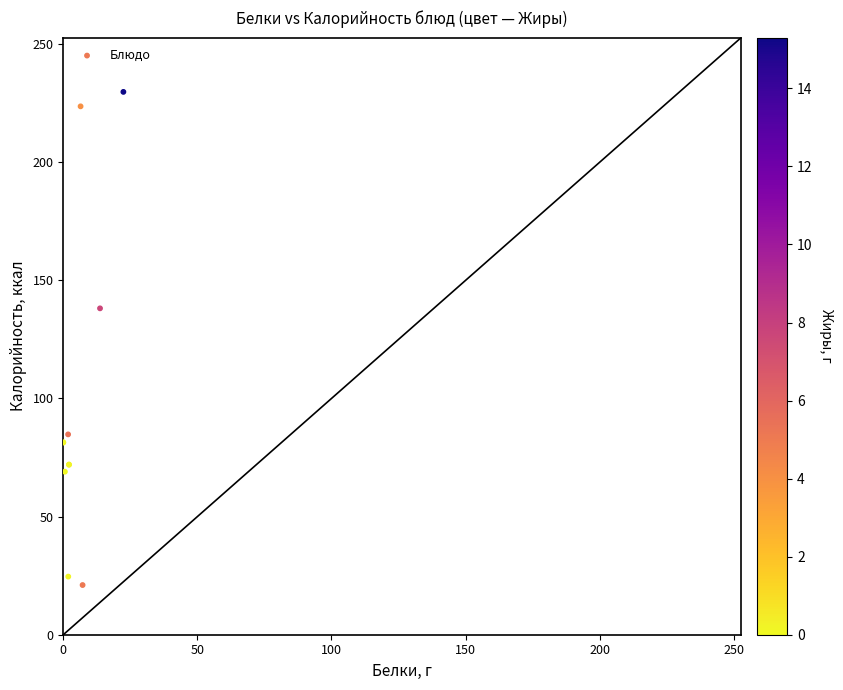

What Y value in the scatter plot is closest to 125?

138.2